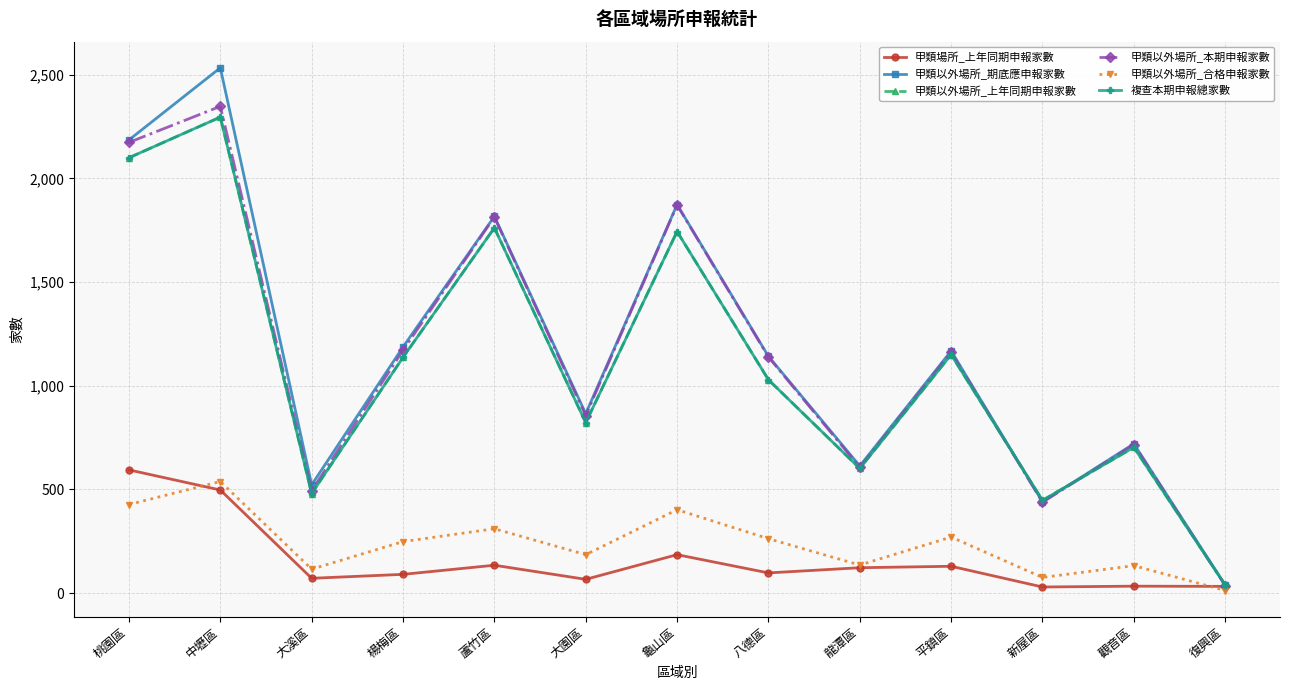

What position from the right is 大溪區?

11